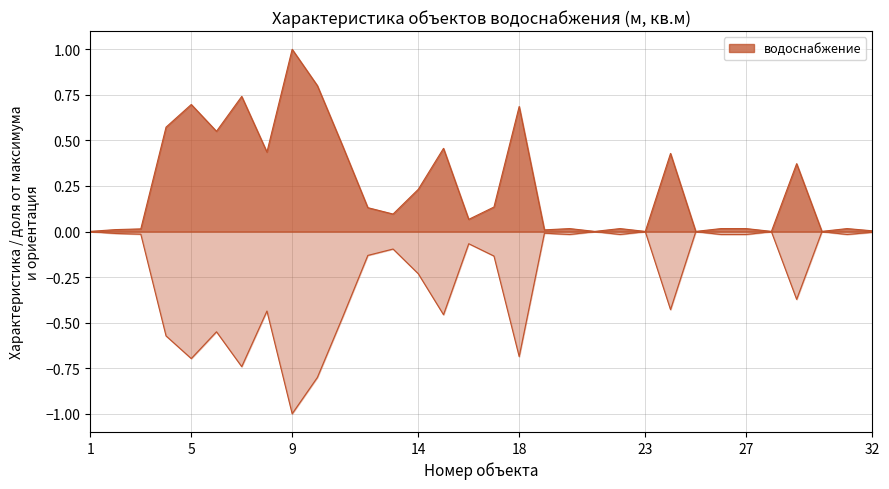

The chart shows a value of 0.1 at 17. True or false?

True